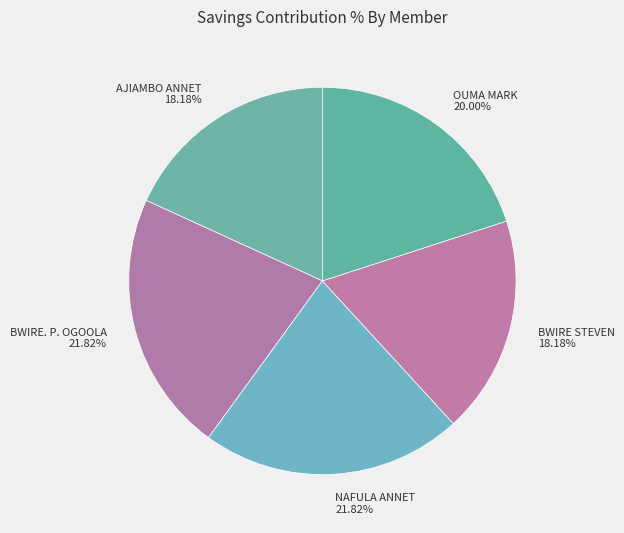

Count the number of slices in the pie.

5